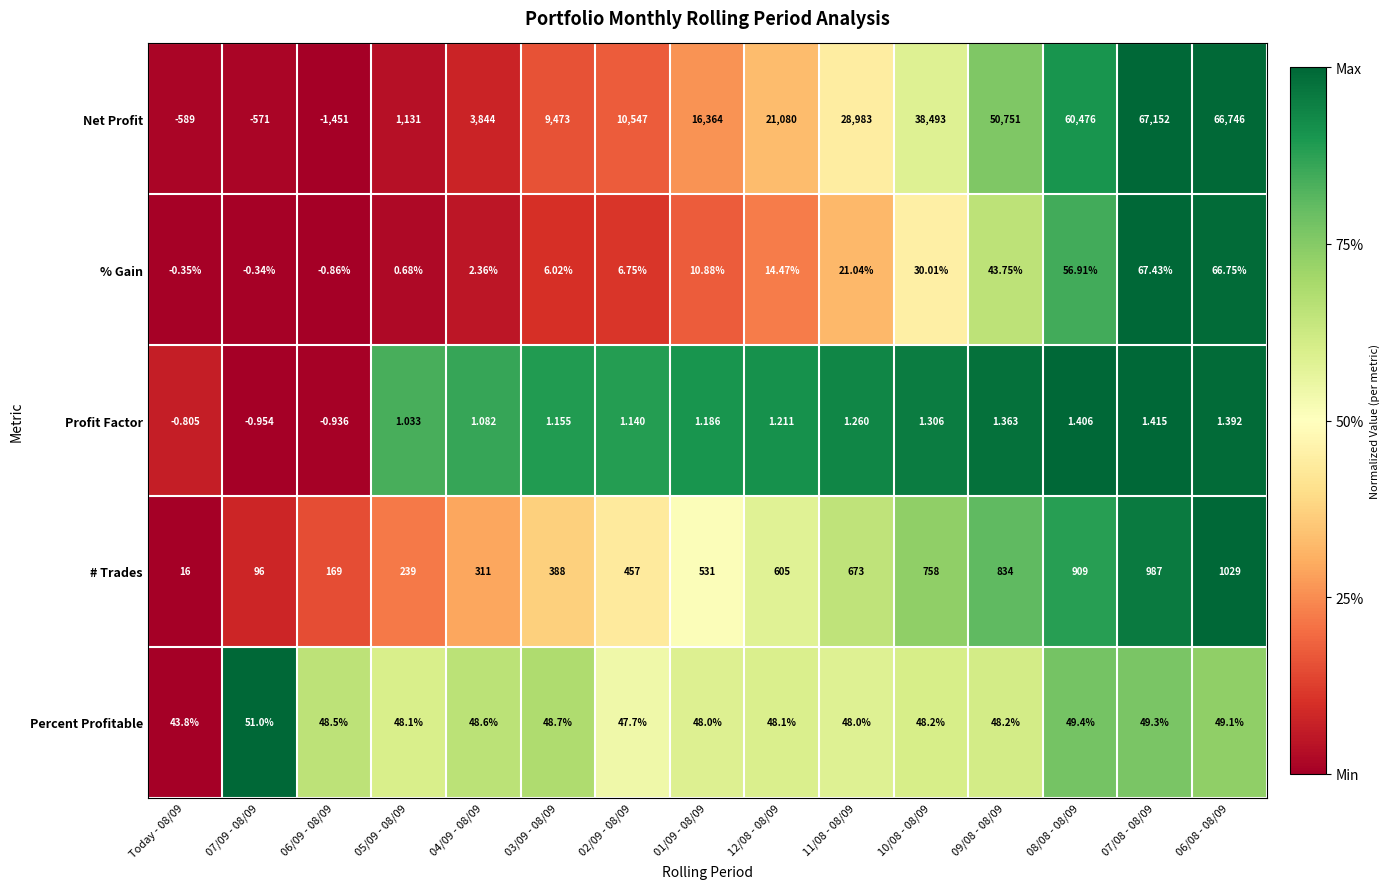

What is the total value across all series at 12/08 - 08/09?

21748.8